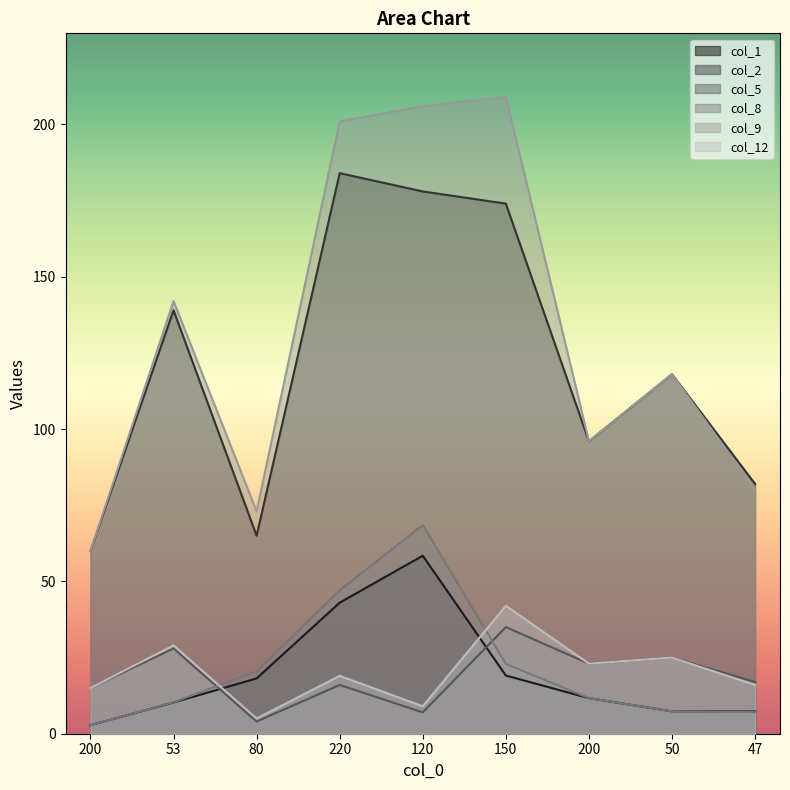

At which label does col_9 first exceed 118?

53